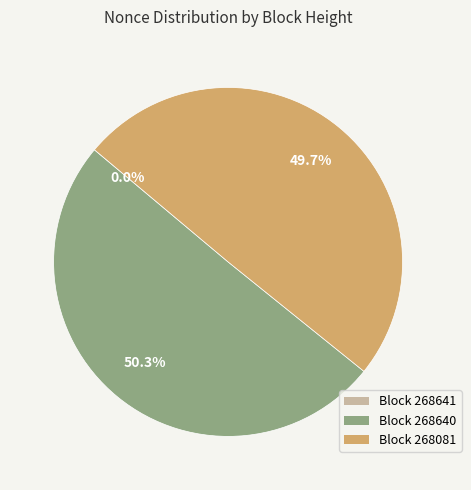

Which category accounts for the majority?

268640